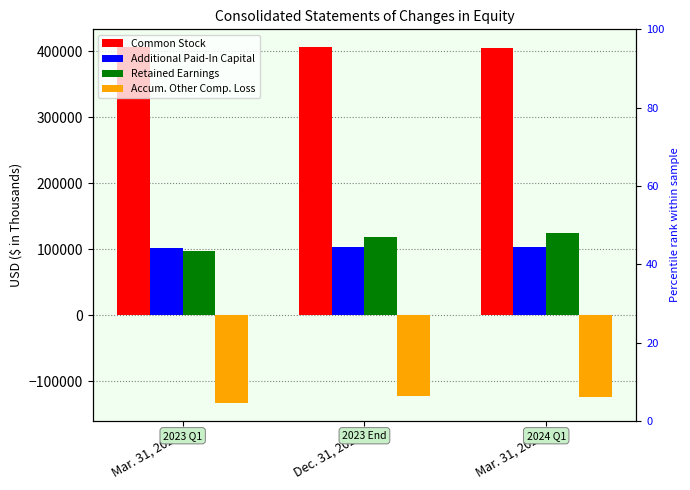

What is the sum of all Accum. Other Comp. Loss values?

-379647